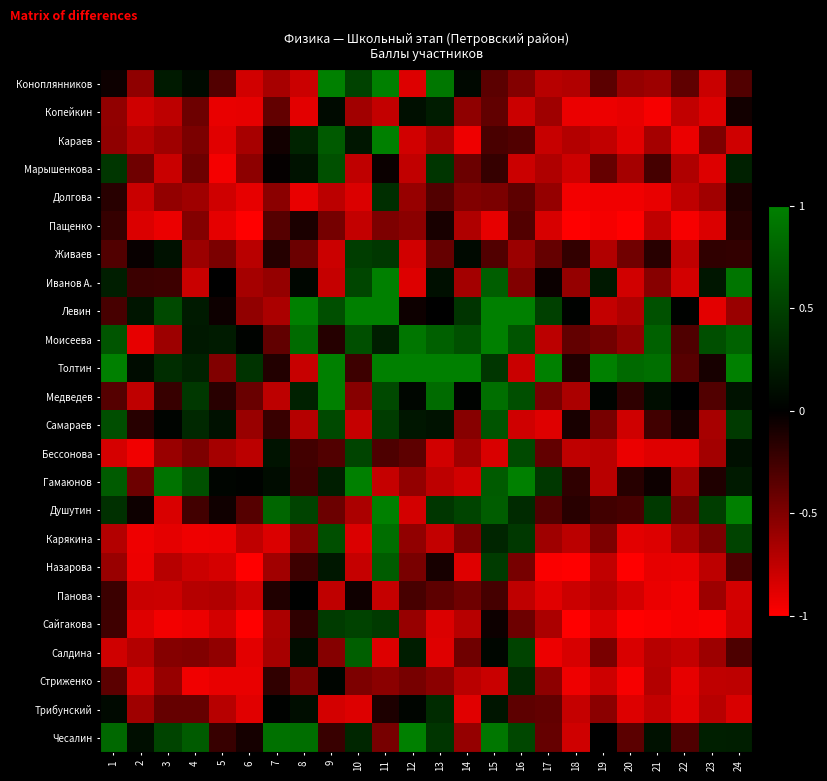

At how many categories does at least one series exceed 0?

24